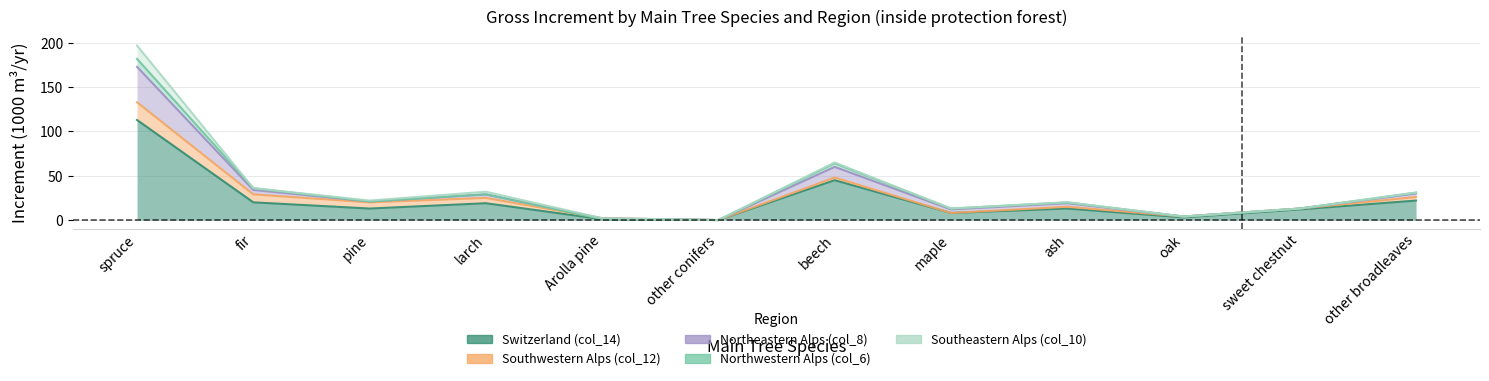

What is the approximate value of Southeastern Alps (col_10) at spruce, to the nearest 5?

15